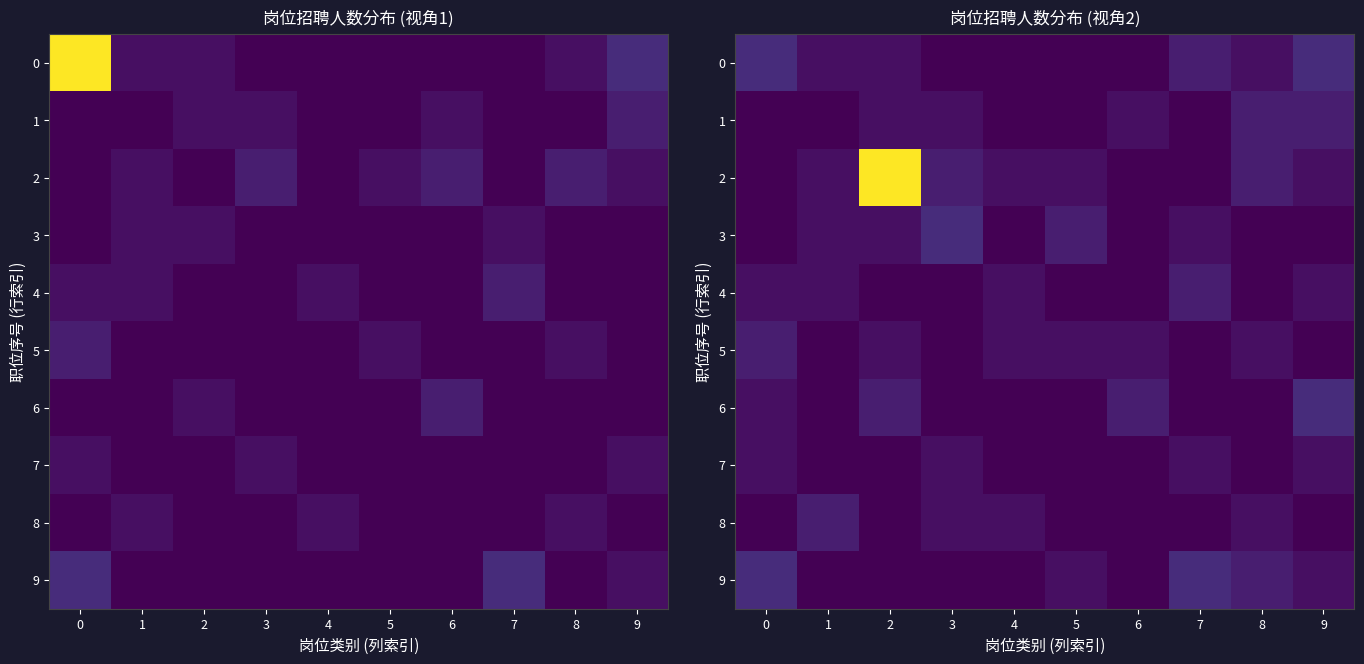

What is the sum of the 0 values at 5 and 6?

2